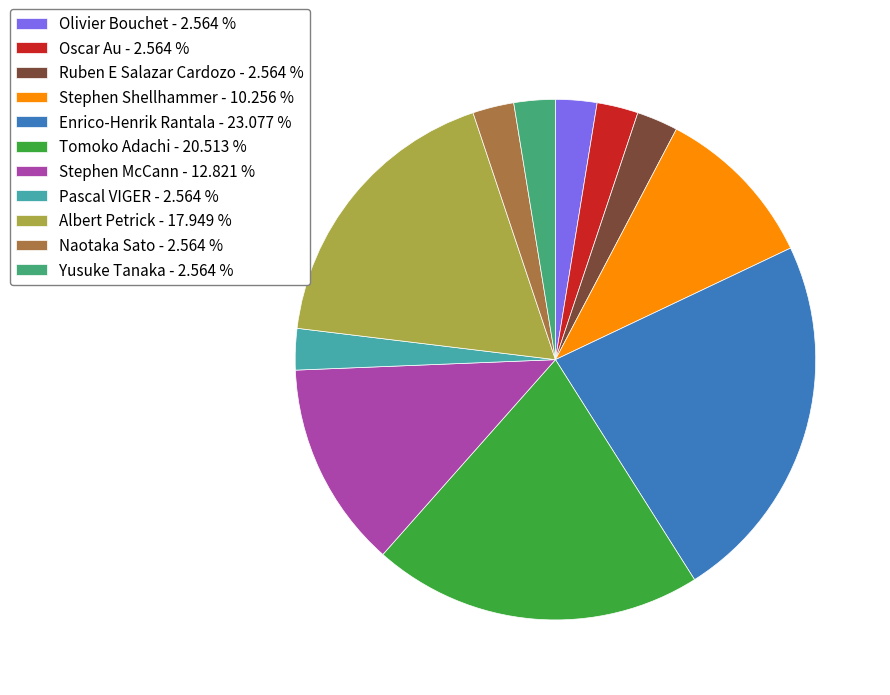

How many segments does this pie chart have?

11